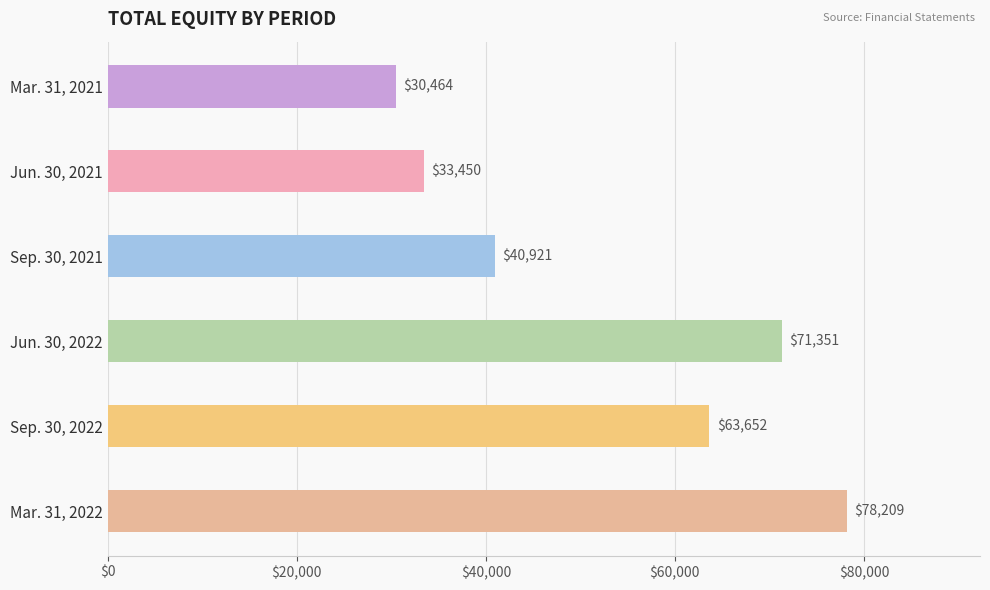

What is the change in value from Mar. 31, 2021 to Sep. 30, 2022?

+33188